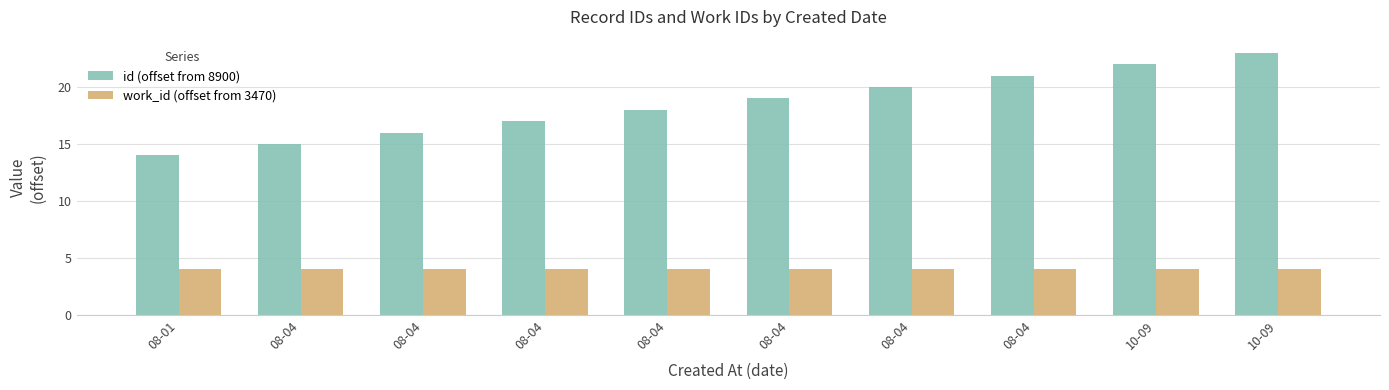

Count the number of data series in this chart.

2